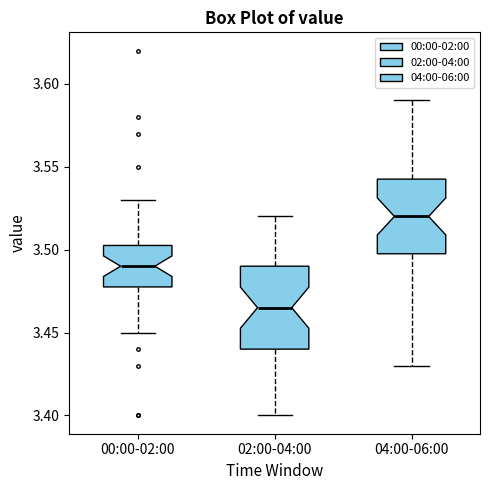

Reading left to right, read every box against the y-axis: the position of its median line, the range the box covers, and the ends of its whiskers. The values are not printed on the chart, so give them approximately, as read against the axis.

00:00-02:00: median 3.490, box 3.480 to 3.505, whiskers 3.450 to 3.530
02:00-04:00: median 3.465, box 3.440 to 3.490, whiskers 3.400 to 3.520
04:00-06:00: median 3.520, box 3.500 to 3.545, whiskers 3.430 to 3.590